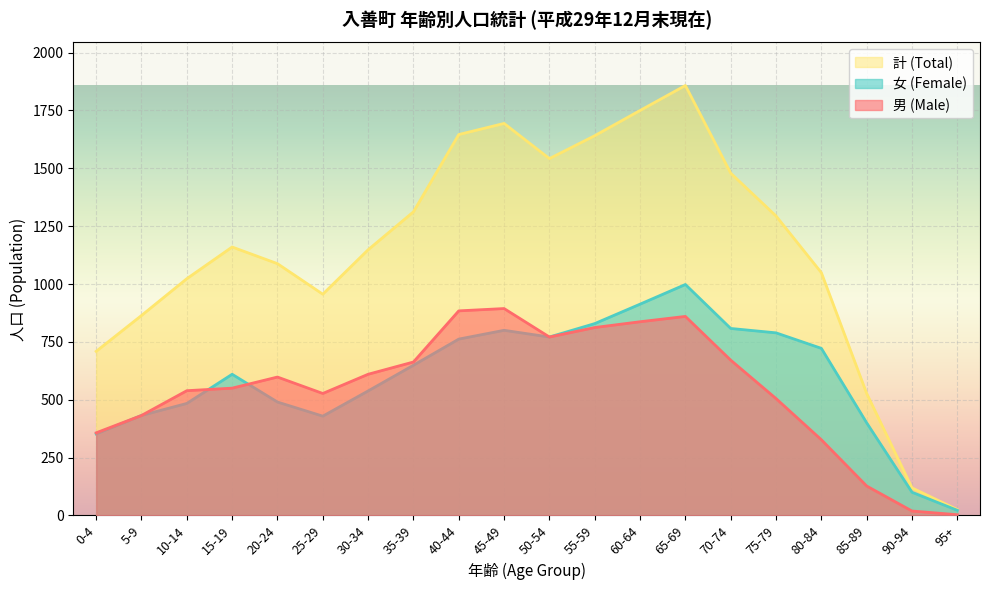

At which label is 女 (Female) closest to 510?

20-24